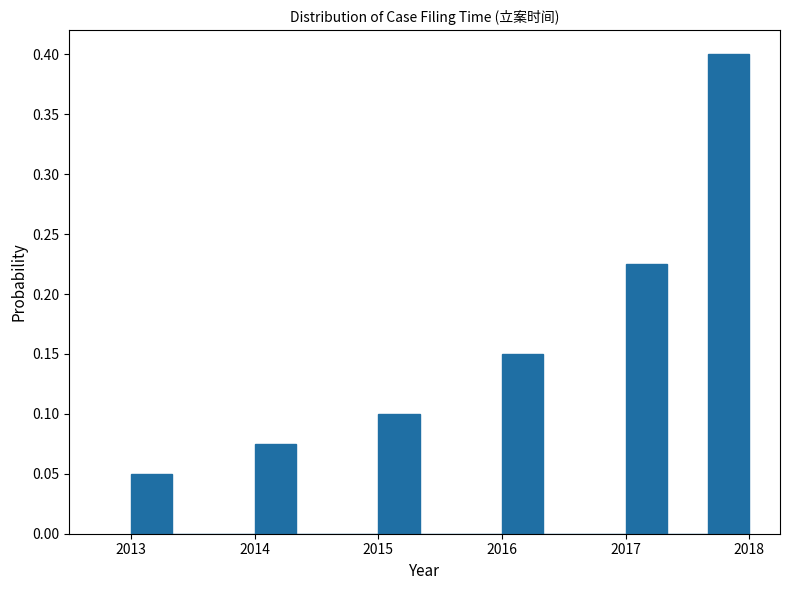

Read against the x-axis, roughly where is the centre of the tallest bar?

2017.8